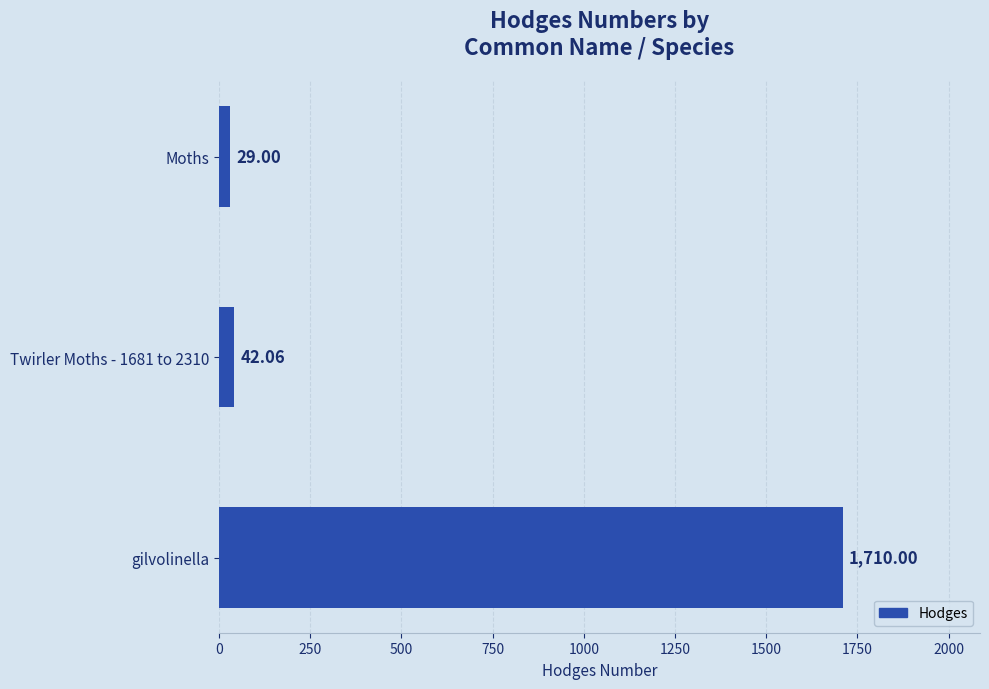

What is the greatest value displayed?

1710.0